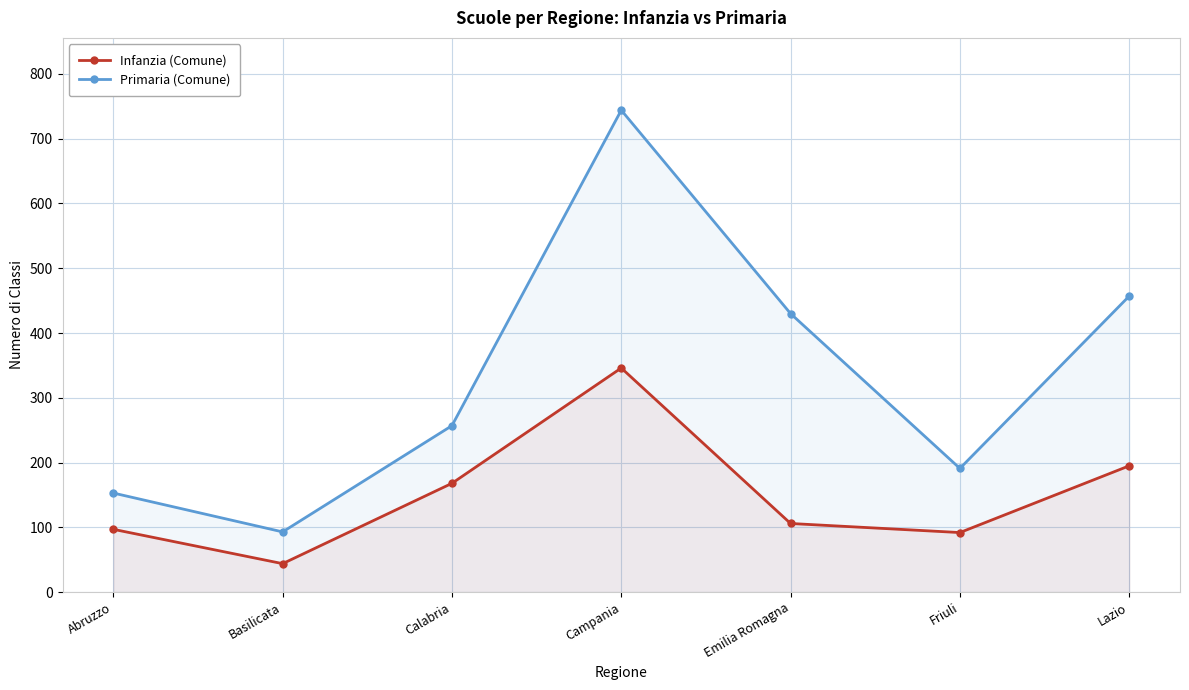

In Primaria (Comune), how many points are lower than both neighbors (excluding endpoints)?

2